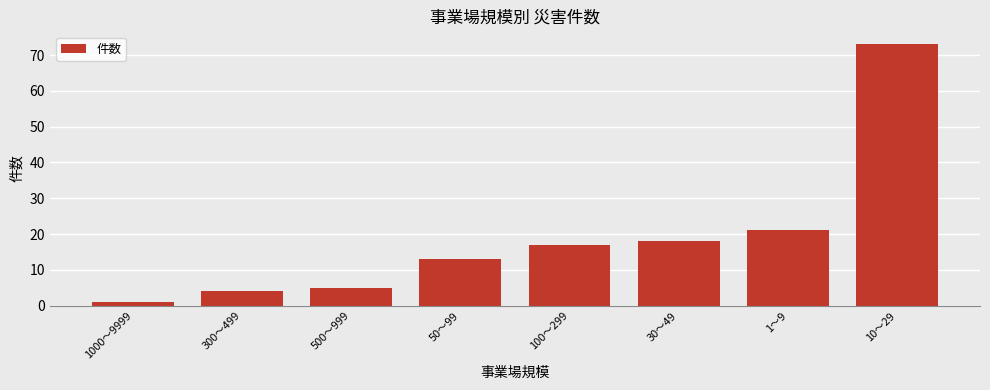

Does the chart contain stacked bars?

No